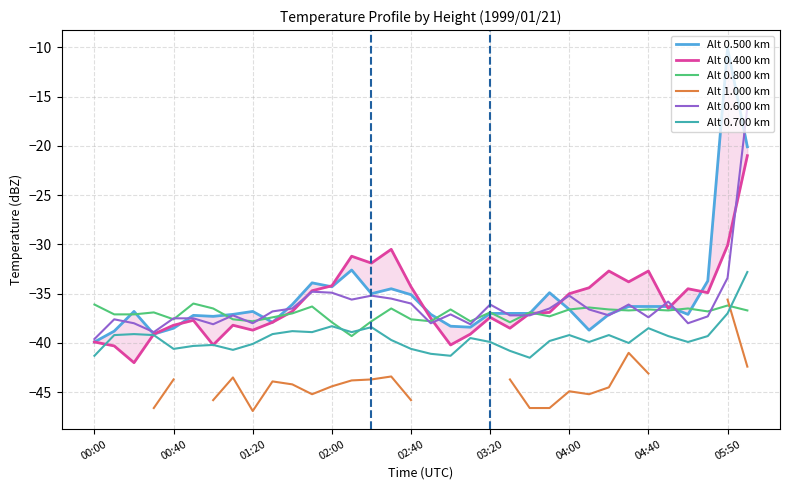

How many interior local peaks does the Alt 0.800 km series have?

11